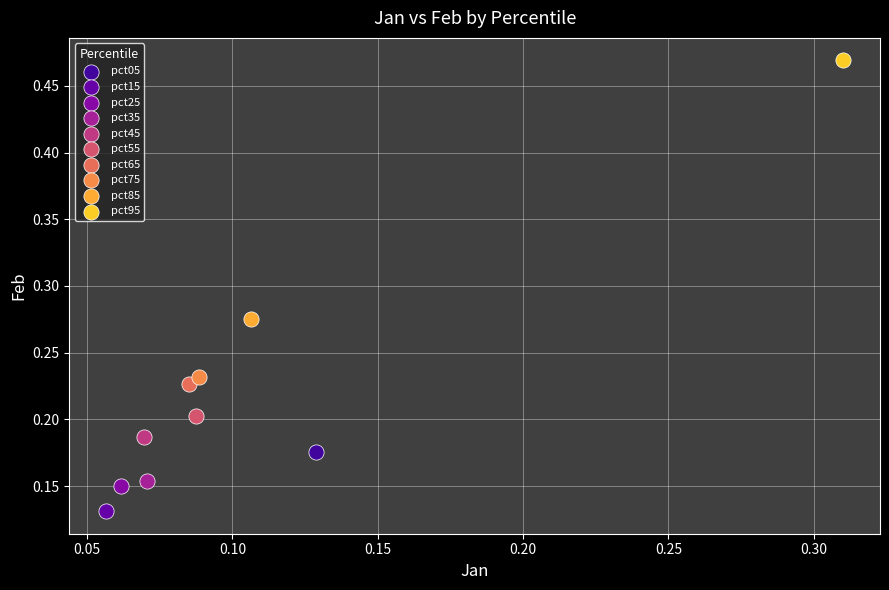

What are all the series names shown in the legend?

pct05, pct15, pct25, pct35, pct45, pct55, pct65, pct75, pct85, pct95